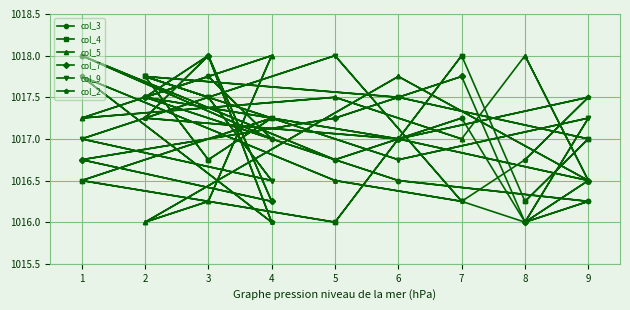

What is the value of the col_7 point at the 1st from the left?

1017.7